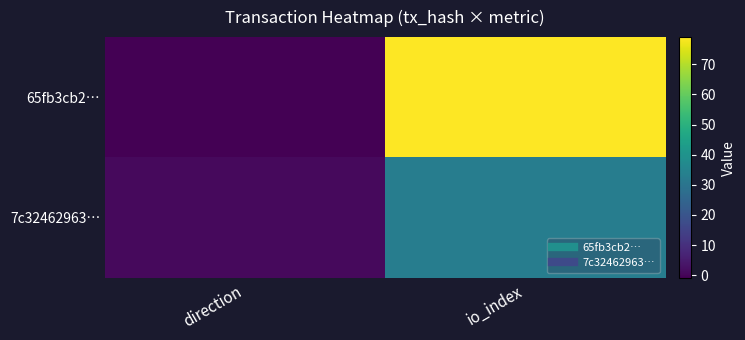

Which series has the widest spread of values?

65fb3cb2…